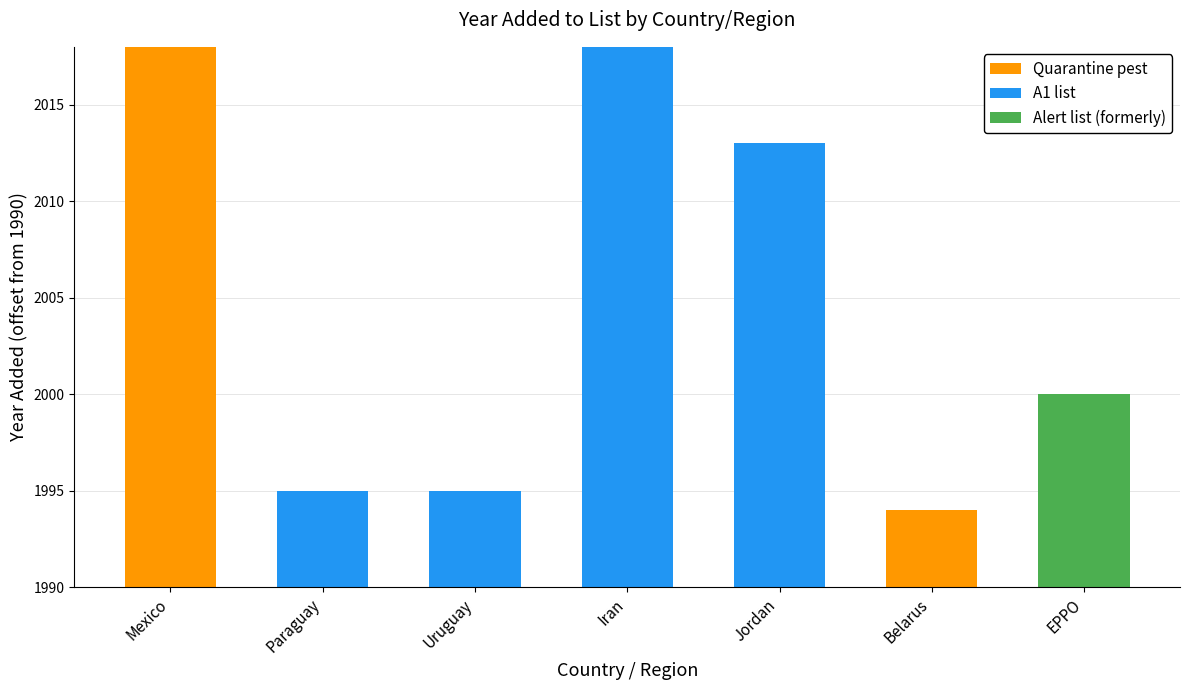

Is it true that Quarantine pest equals 0 at EPPO?

True